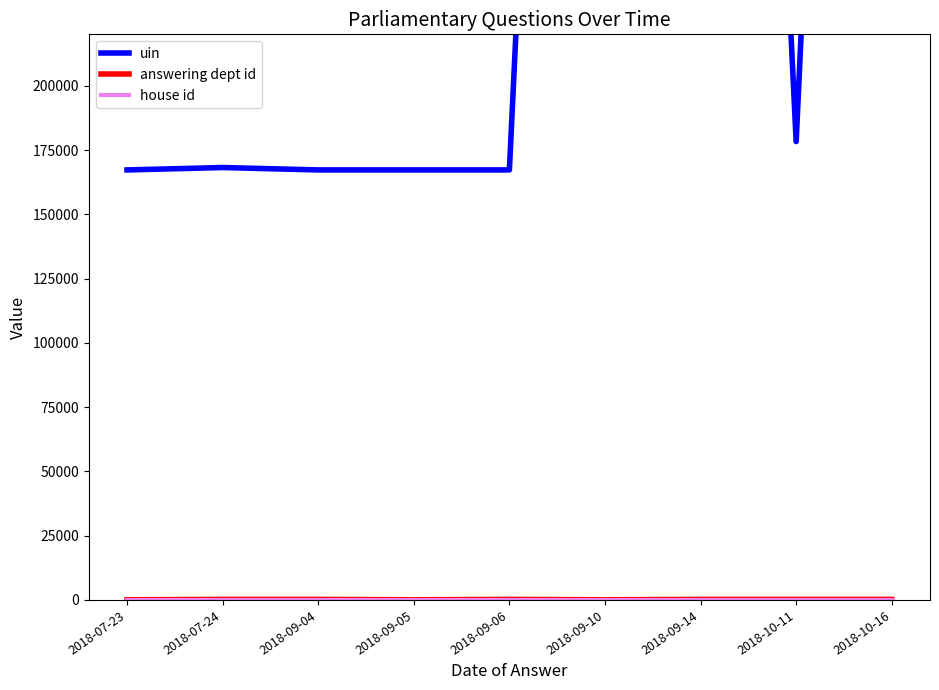

True or false: house id and uin intersect in this chart.

False